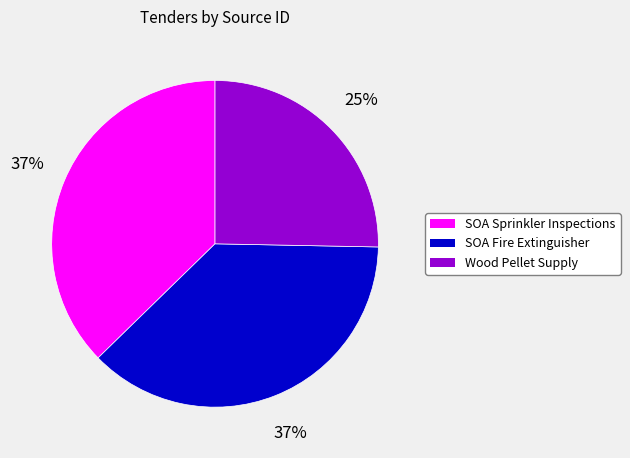

Count the number of slices in the pie.

3